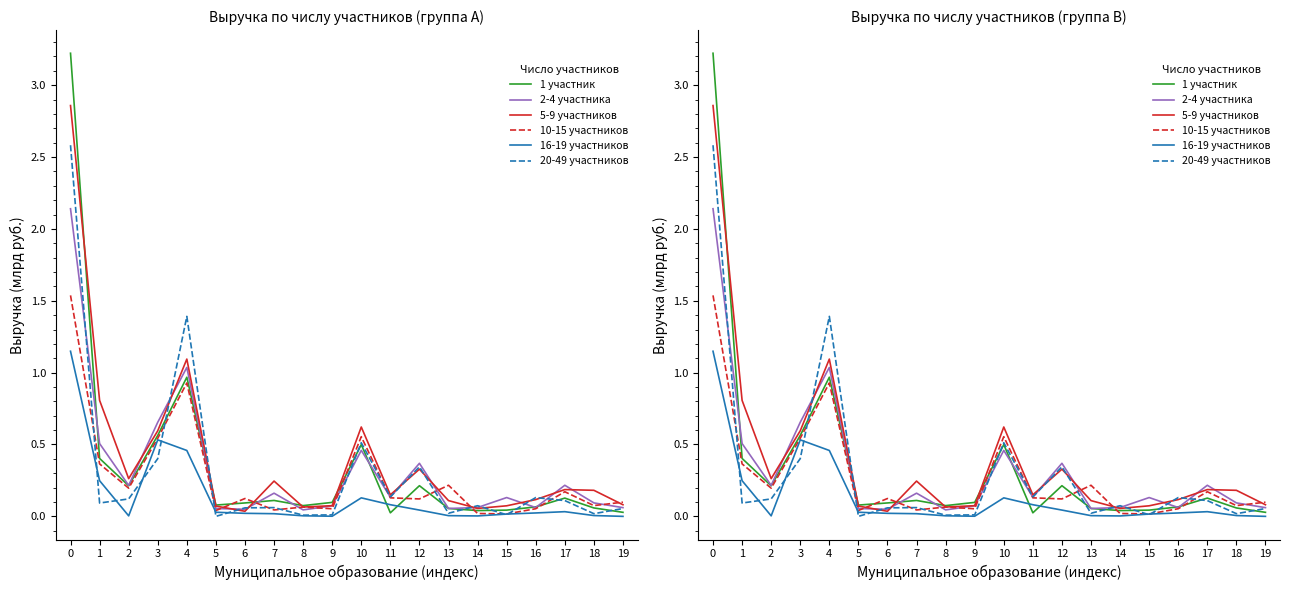

List the series in order of their peak value, lowest first.

16-19 участников, 10-15 участников, 2-4 участника, 20-49 участников, 5-9 участников, 1 участник